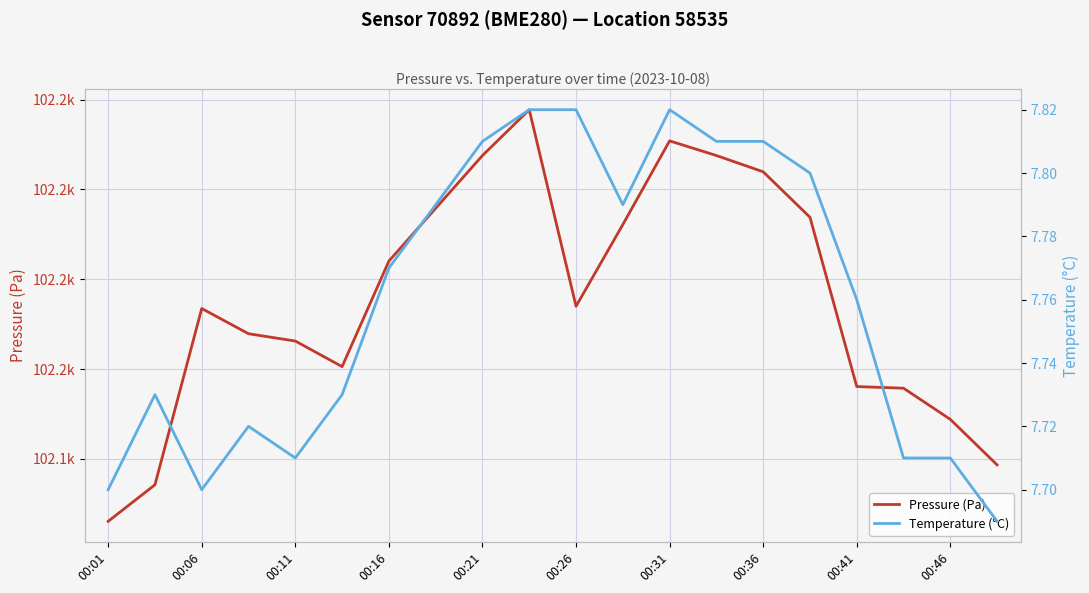

What is the maximum value for Pressure (Pa)?

102178.9